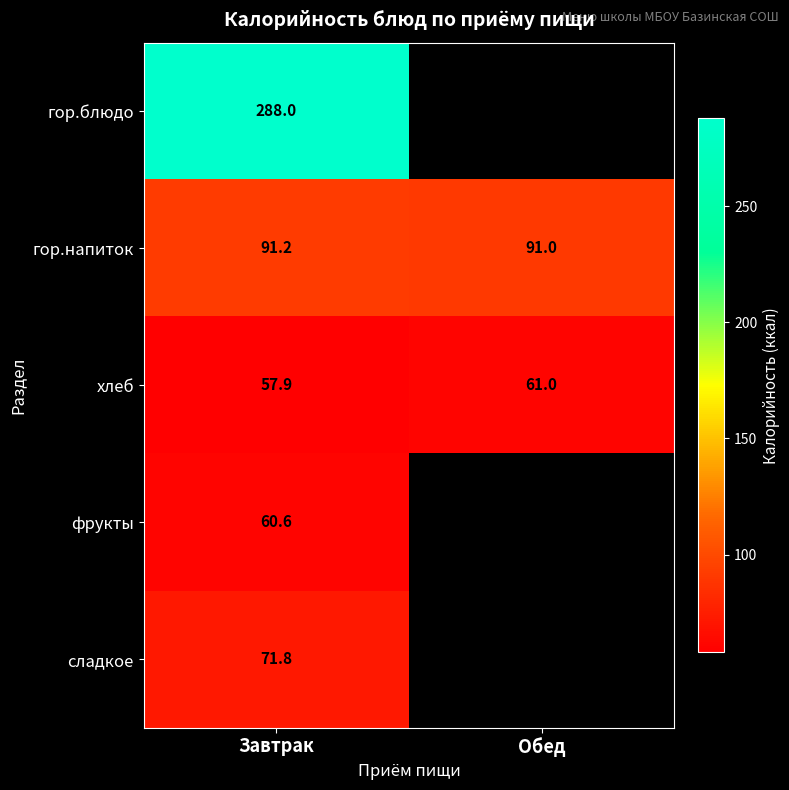

What is the greatest value displayed?

288.0